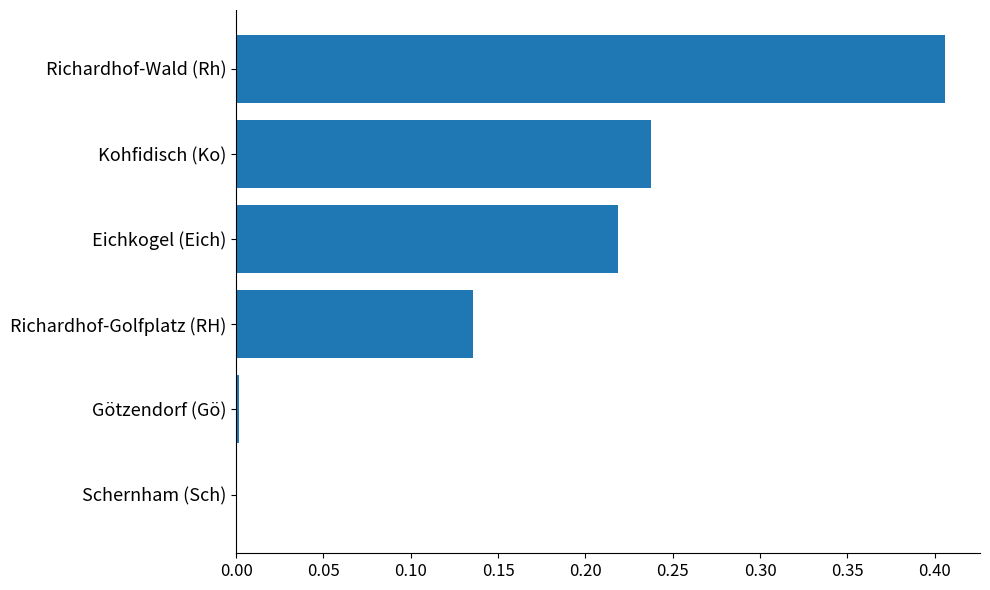

How many data points does each series have?

6